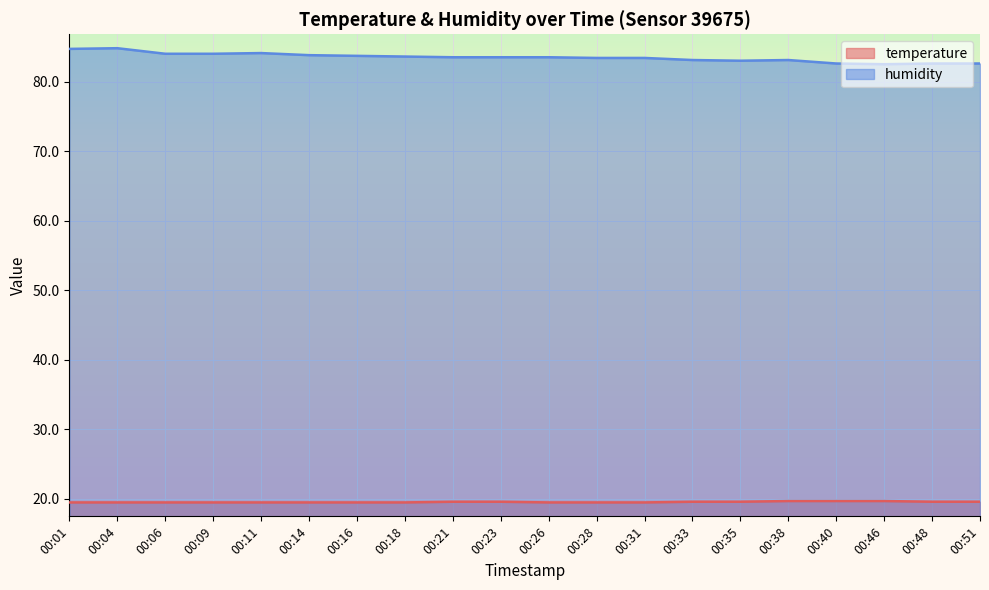

What is the minimum value for humidity?

82.5